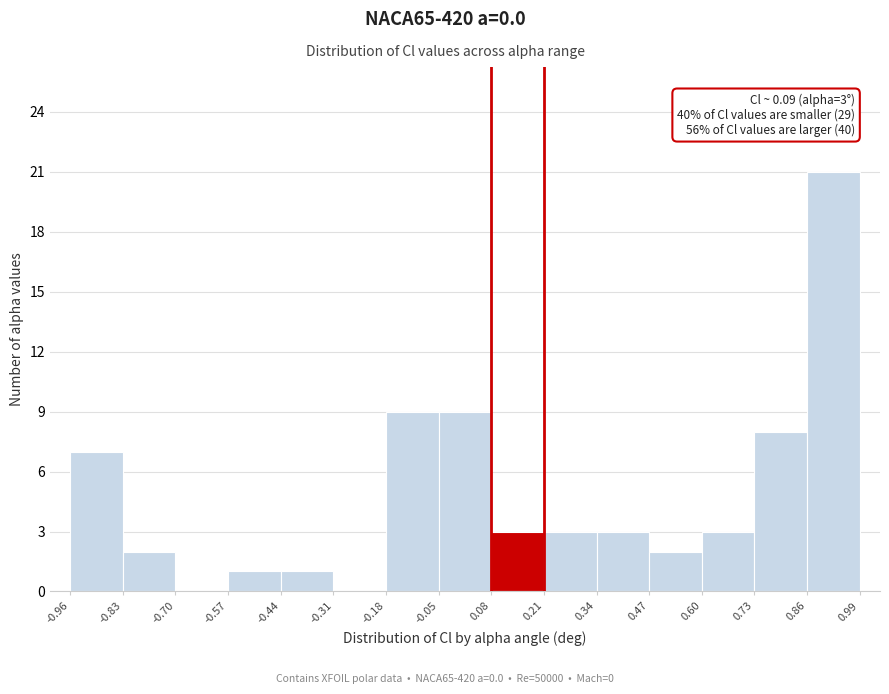

Over which range of the x-axis is the bar tallest?

0.86 to 0.99